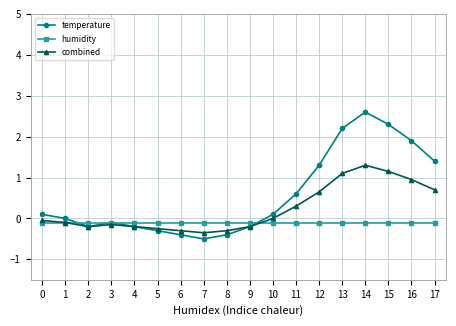

How many series are shown in this chart?

3